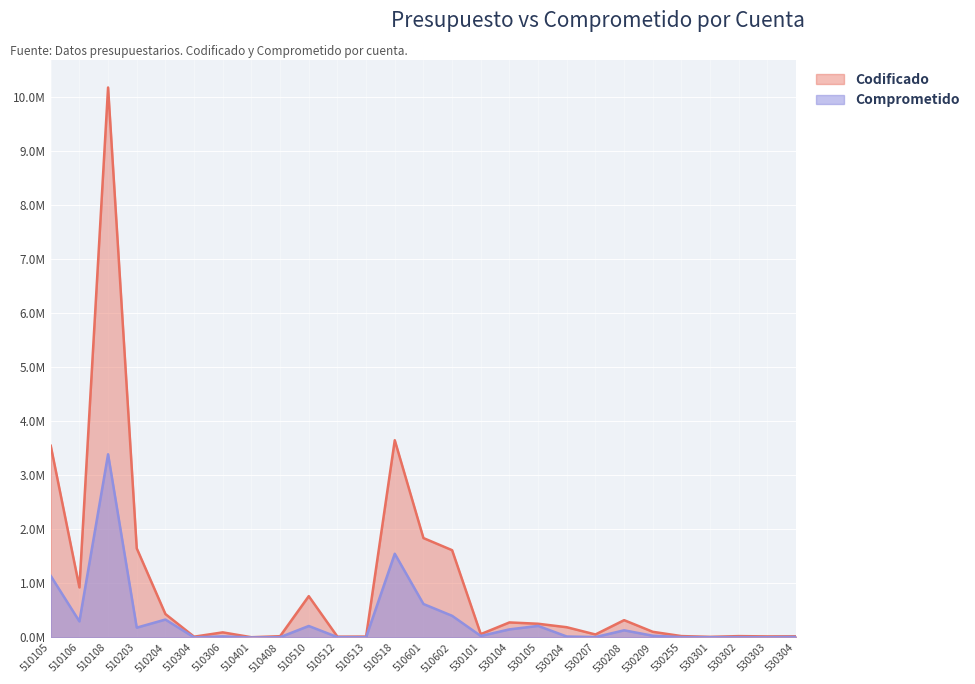

Reading left to right, extract all data points from this chart.

Codificado: 3549942.2	927104.1	10183202.9	1650582.4	434175.8	15000.0	95000.0	5000.0	24000.0	765424.0	15000.0	17312.0	3652155.6	1840994.0	1616574.0	62500.0	279030.1	254509.5	190038.4	56084.4	321112.7	105419.9	26000.0	11890.0	25567.6	19920.0	22106.0
Comprometido: 1140693.7	298289.8	3392185.5	182470.4	332274.3	2534.5	20276.0	883.2	5864.5	213109.3	7197.9	5756.0	1550765.5	620392.5	401580.8	28726.4	150290.9	214642.3	18060.0	7889.1	133162.7	32508.0	7301.2	4970.0	6283.0	5214.6	10393.8